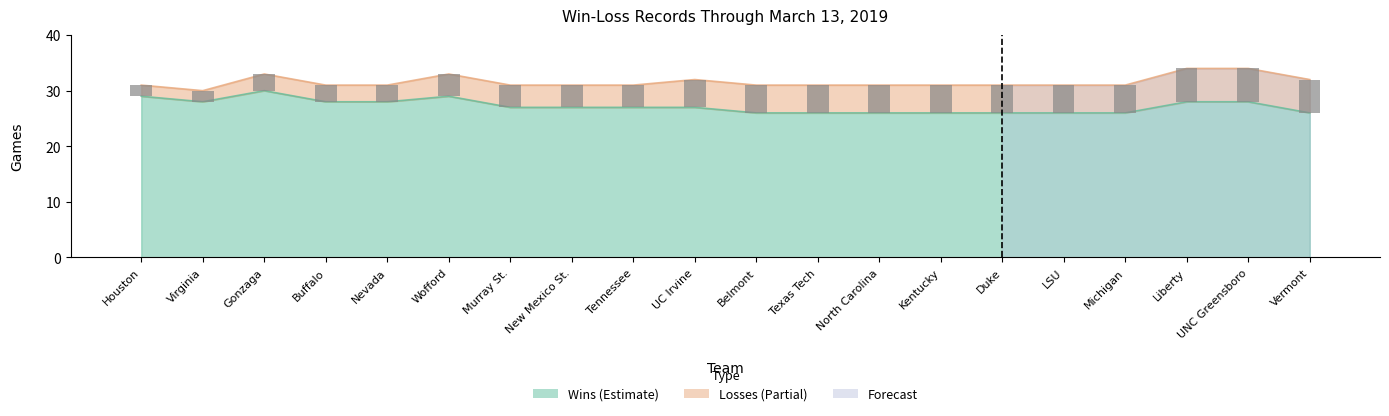

Reading right to left, transcribe all the data shown in this chart.

6	6	6	5	5	5	5	5	5	5	5	4	4	4	4	3	3	3	2	2